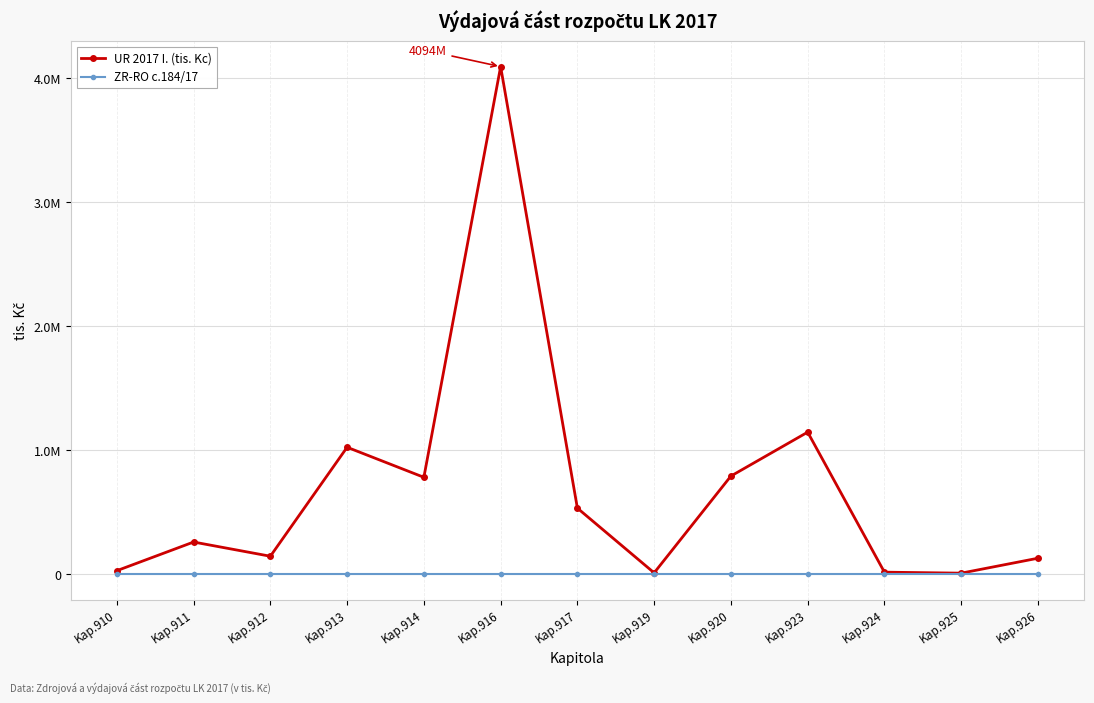

What is the greatest value displayed?

4094080.1